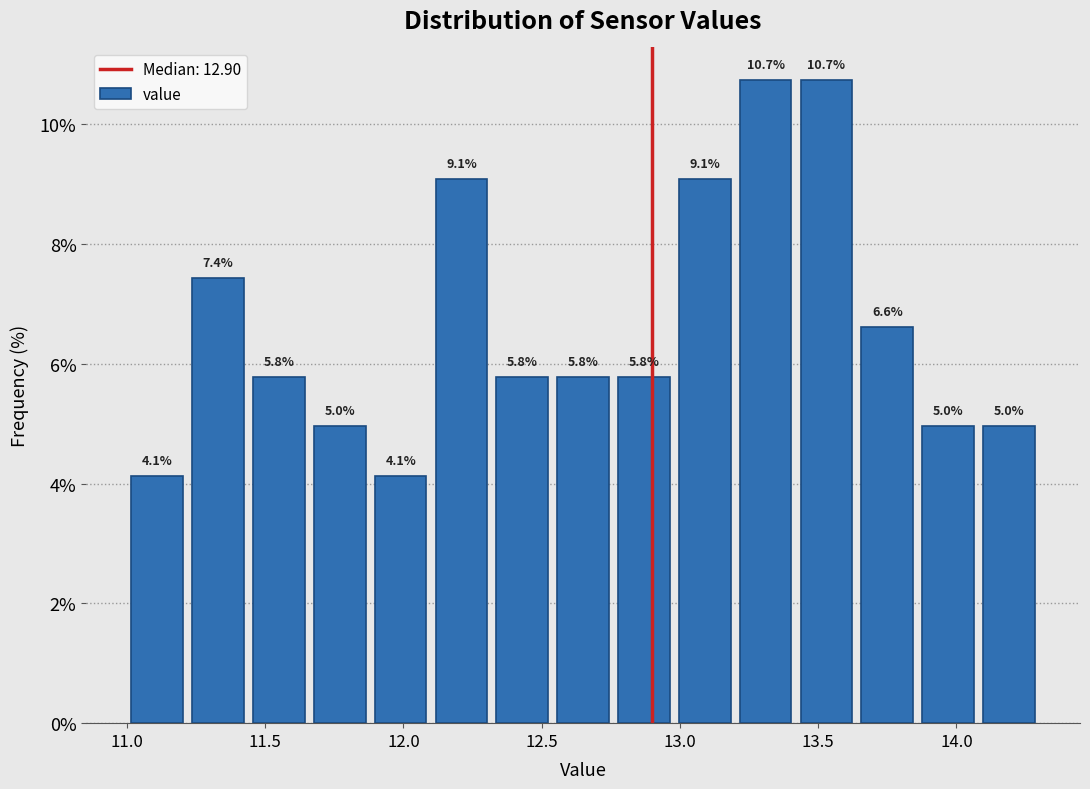

Reading left to right, list every bar in this chart as the range it spans on the x-axis followed by its height. The bar edges are not printed on the chart, so give them approximately, as read against the axis.

11.00 to 11.22: 4.1
11.22 to 11.44: 7.4
11.44 to 11.66: 5.8
11.66 to 11.88: 5.0
11.88 to 12.10: 4.1
12.10 to 12.32: 9.1
12.32 to 12.54: 5.8
12.54 to 12.76: 5.8
12.76 to 12.98: 5.8
12.98 to 13.20: 9.1
13.20 to 13.42: 10.7
13.42 to 13.64: 10.7
13.64 to 13.86: 6.6
13.86 to 14.08: 5.0
14.08 to 14.30: 5.0